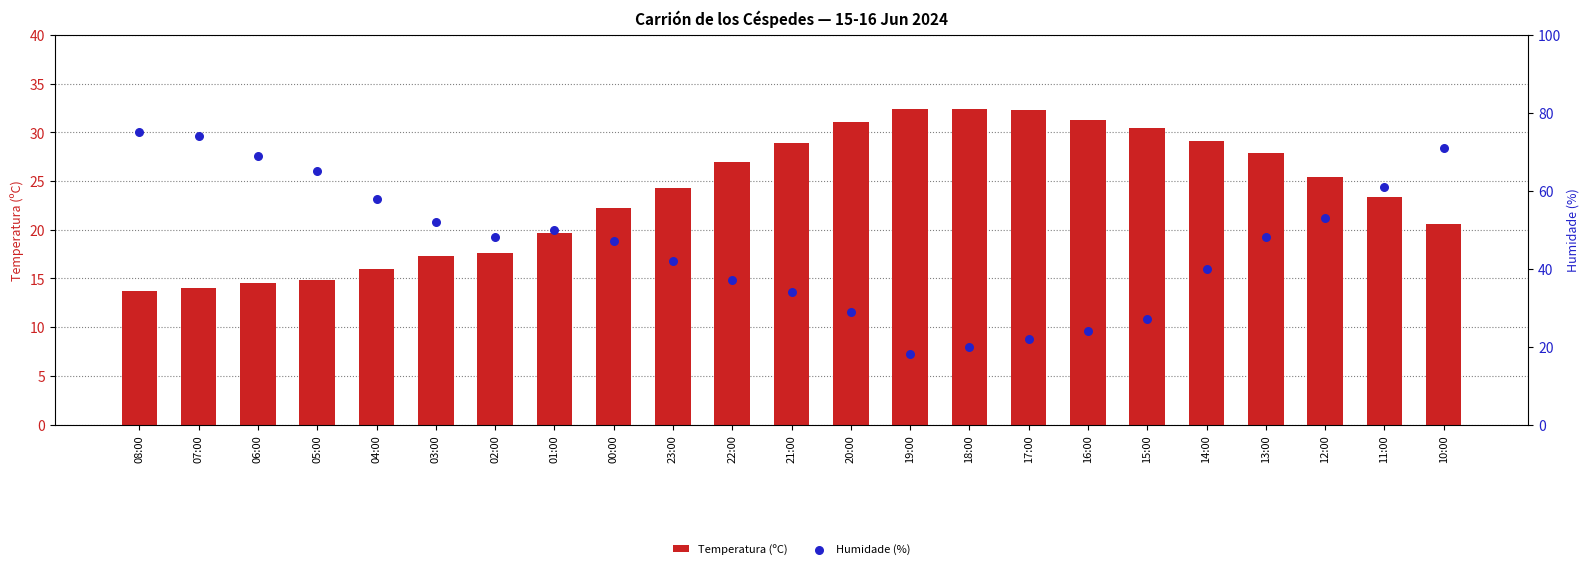

At which category is the sum across all series the highest?

10:00